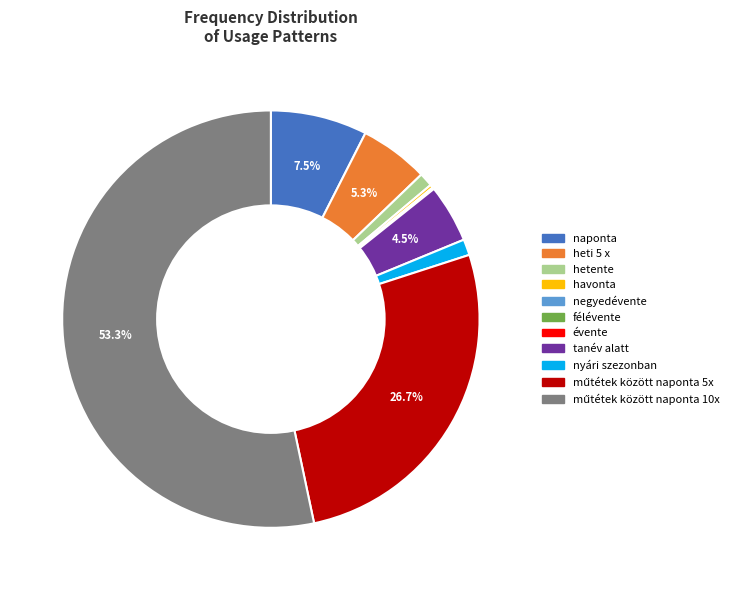

To the nearest percent, what is the difference between the largest and smallest slice percentages?

53%